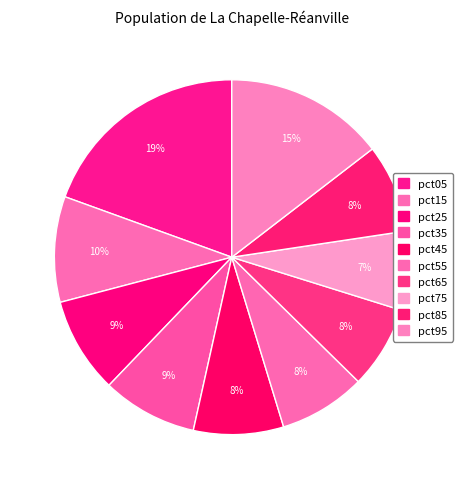

To the nearest percent, what percentage of the pie is pct45?

8%